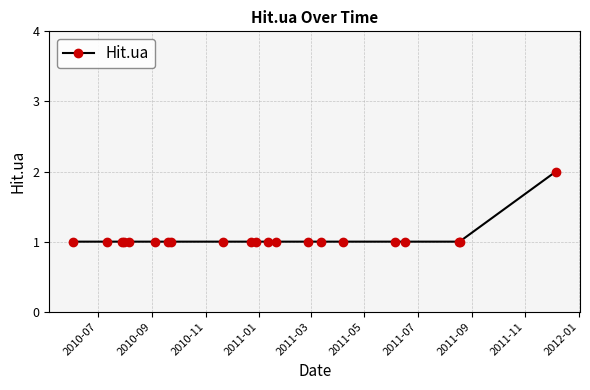

What is the sum of all values?

22